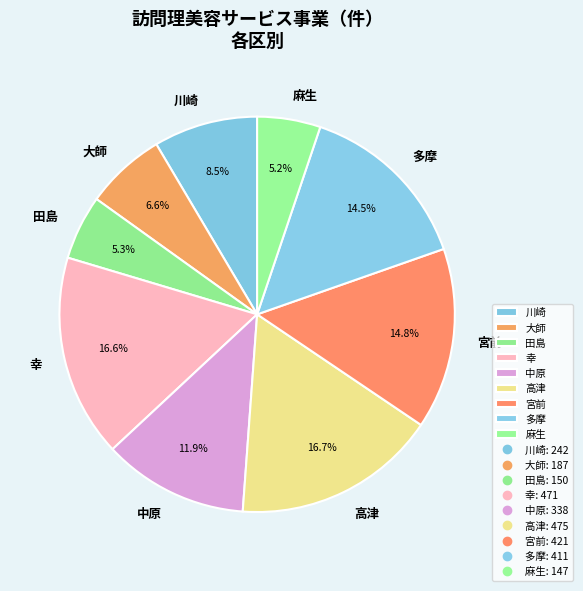

Does 中原 account for over 50% of the chart?

No